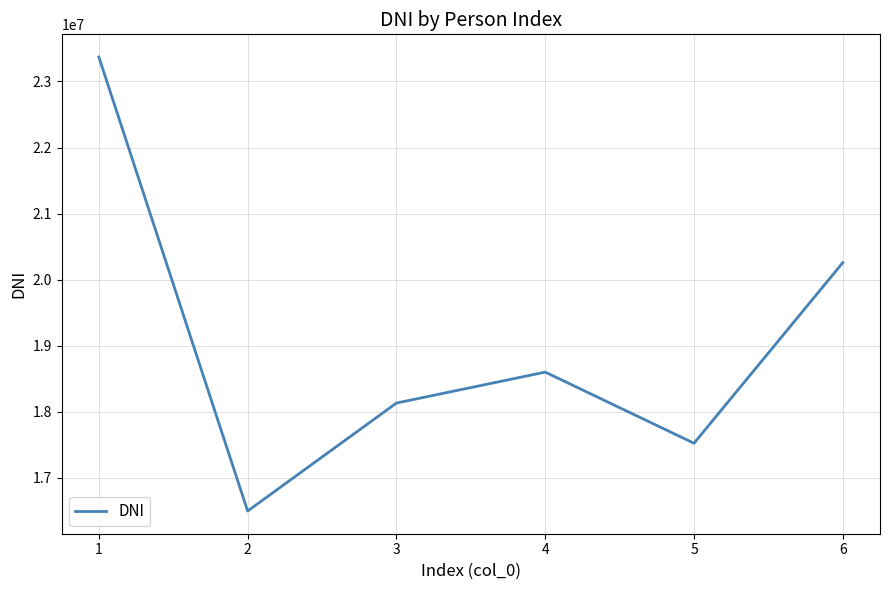

At which label does the data first exceed 18598752?

1